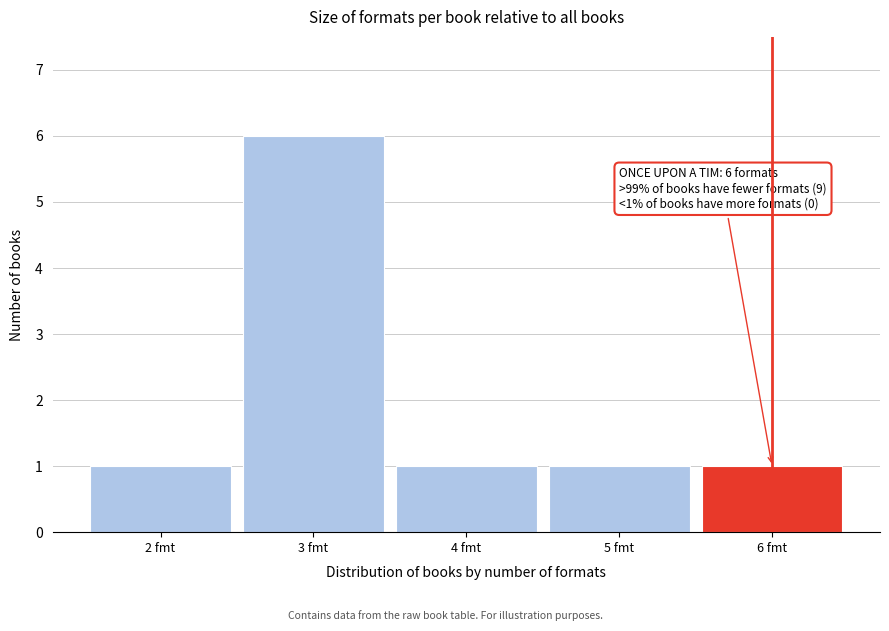

Which range on the x-axis has the tallest bar?

2.5 to 3.5